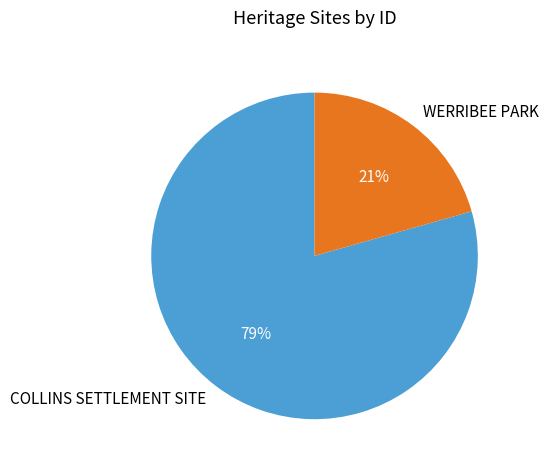

To the nearest percent, what is the combined percentage of COLLINS SETTLEMENT SITE and WERRIBEE PARK?

100%